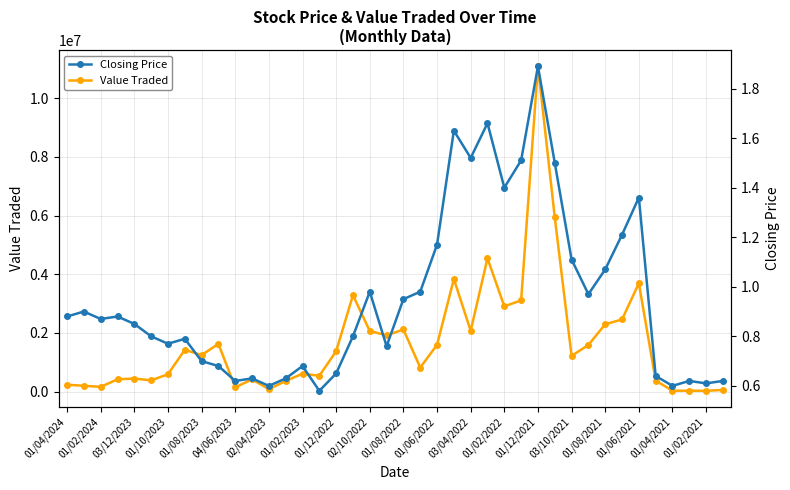

Rank the series by their average value, from lowest to highest.

Closing Price, Value Traded